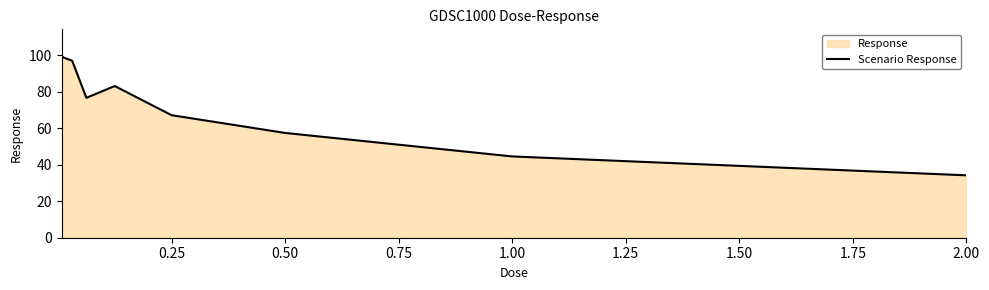

What is the change in value from 0.50 to 2.00?

-23.2